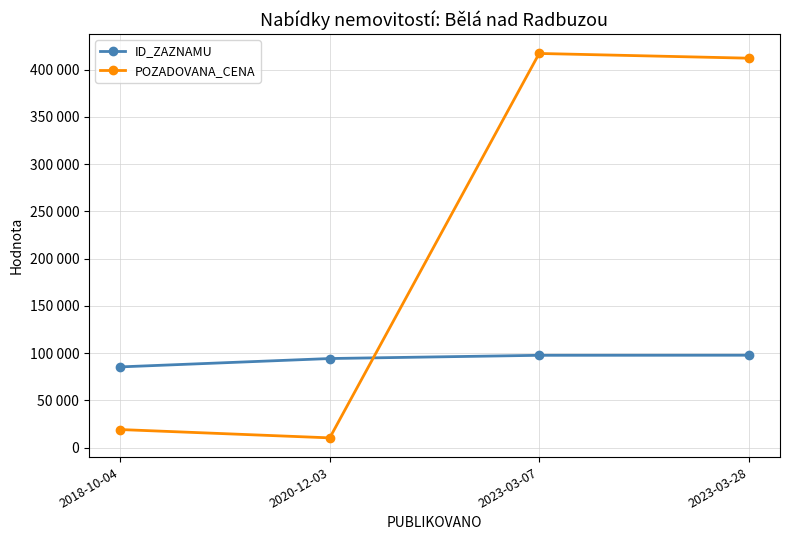

Between which two adjacent categories do POZADOVANA_CENA and ID_ZAZNAMU first intersect?

2020-12-03 and 2023-03-07